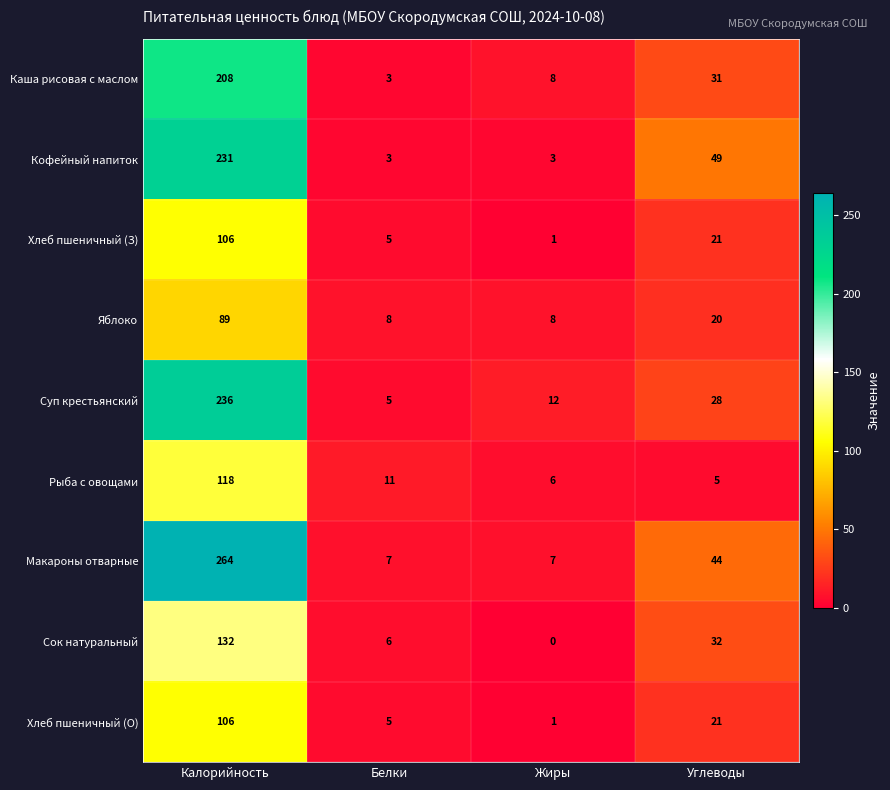

What is the greatest value displayed?

264